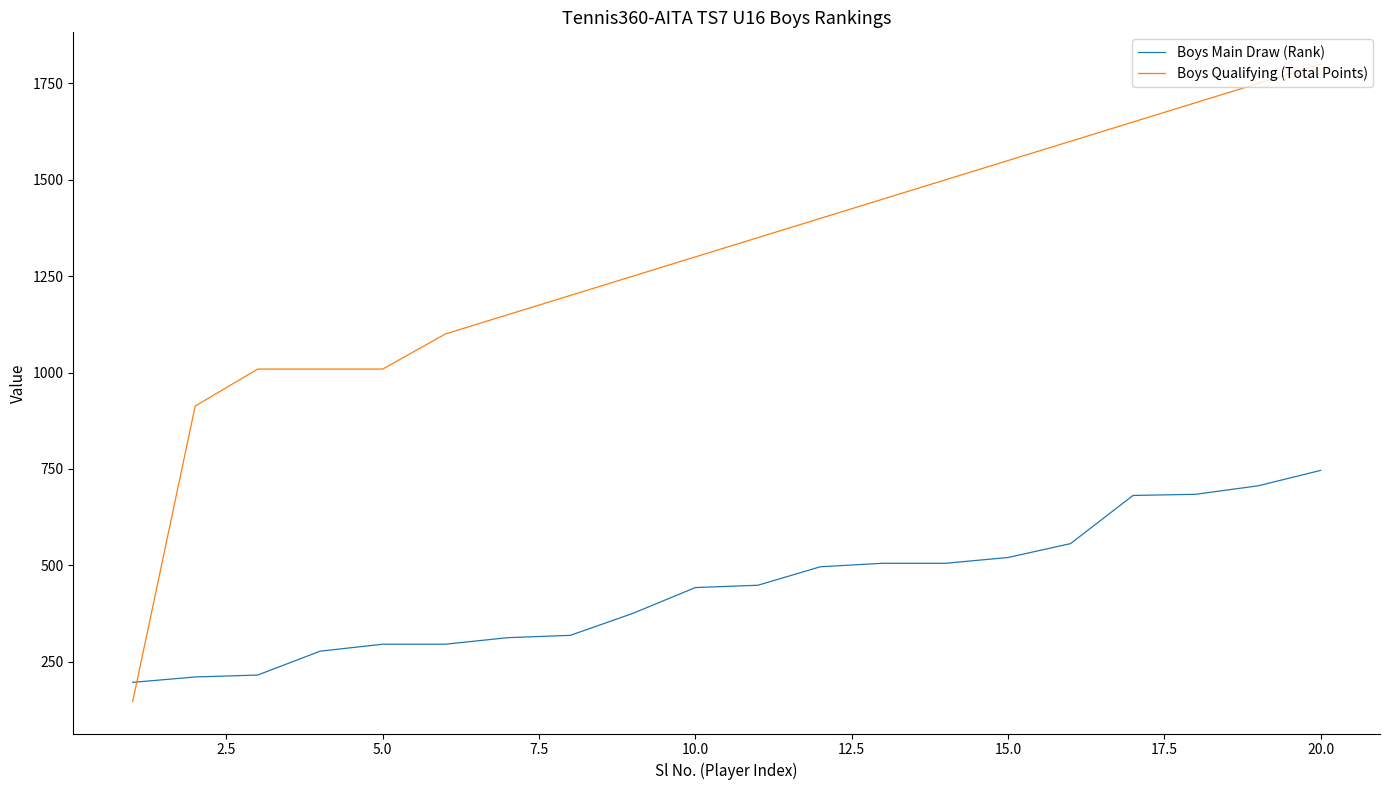

Does the chart display data point markers on the line(s)?

No